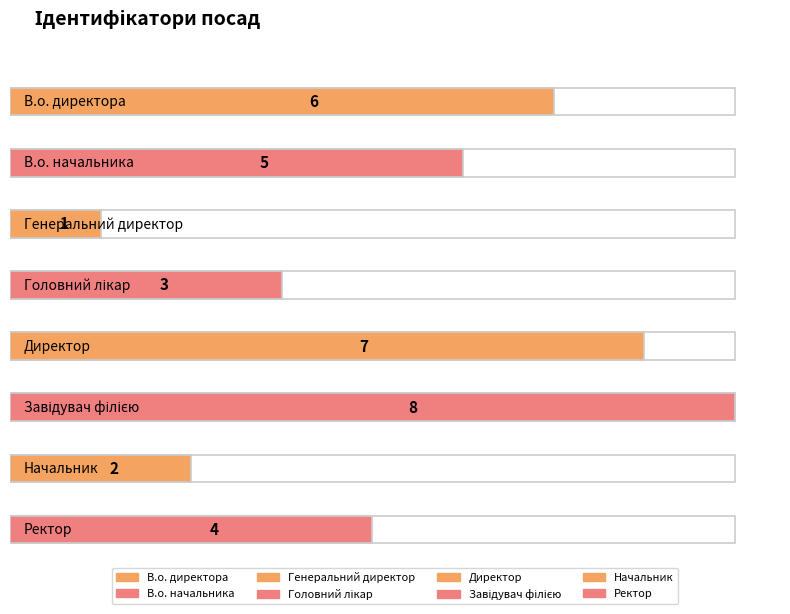

Is it true that the value at Головний лікар is 3?

True